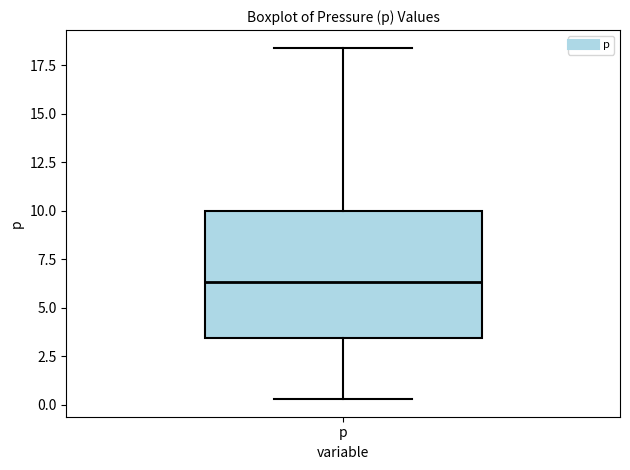

Read this box plot against the y-axis: the position of the median line, the range covered by the box, and the ends of both whiskers. The values are not printed on the chart, so give them approximately, as read against the axis.

median 6.5, box 3.5 to 10.0, whiskers 0.5 to 18.5